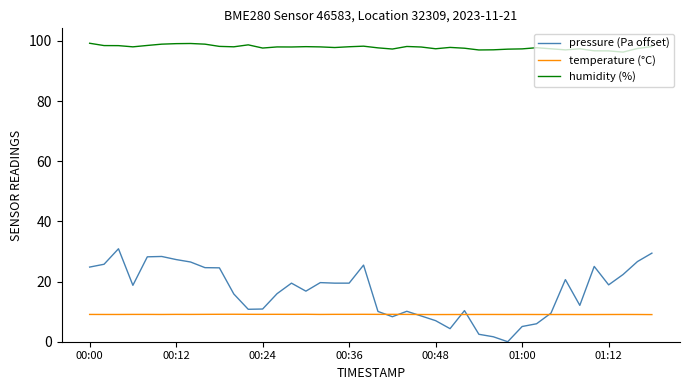

True or false: humidity (%) and temperature (°C) cross at least once.

False